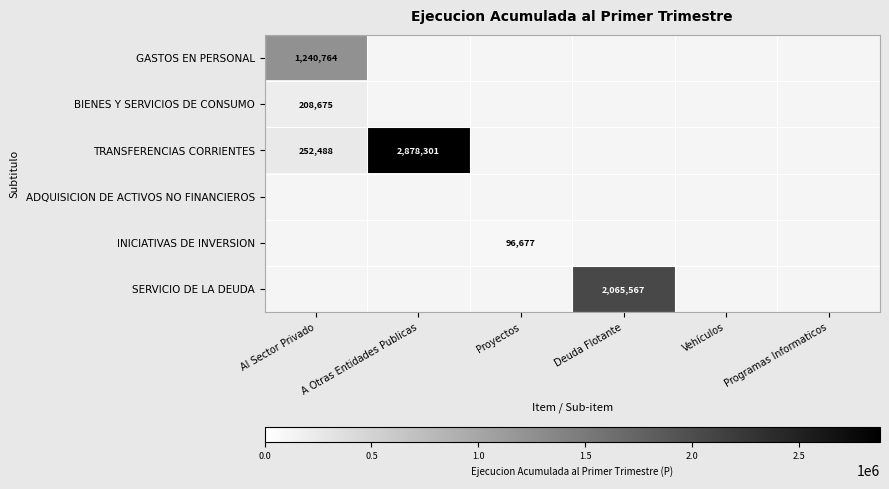

The value of TRANSFERENCIAS CORRIENTES at A Otras Entidades Publicas is 2878301. True or false?

True